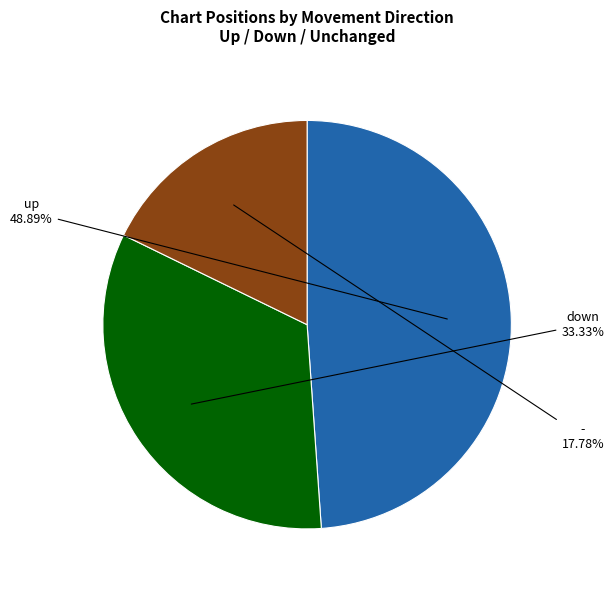

To the nearest percent, what is the average slice percentage?

33%